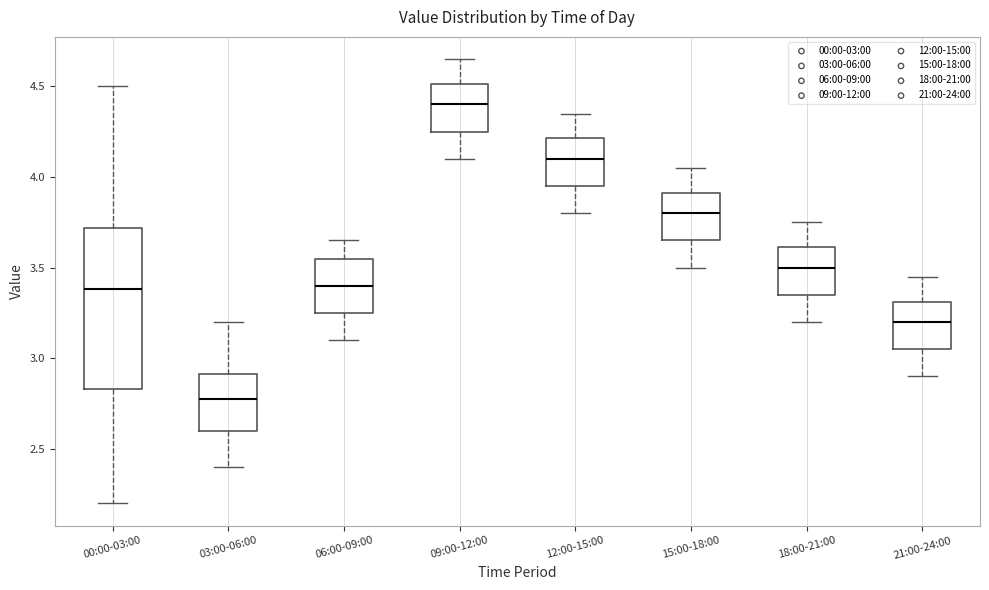

Which box's median line is the lowest?

03:00-06:00